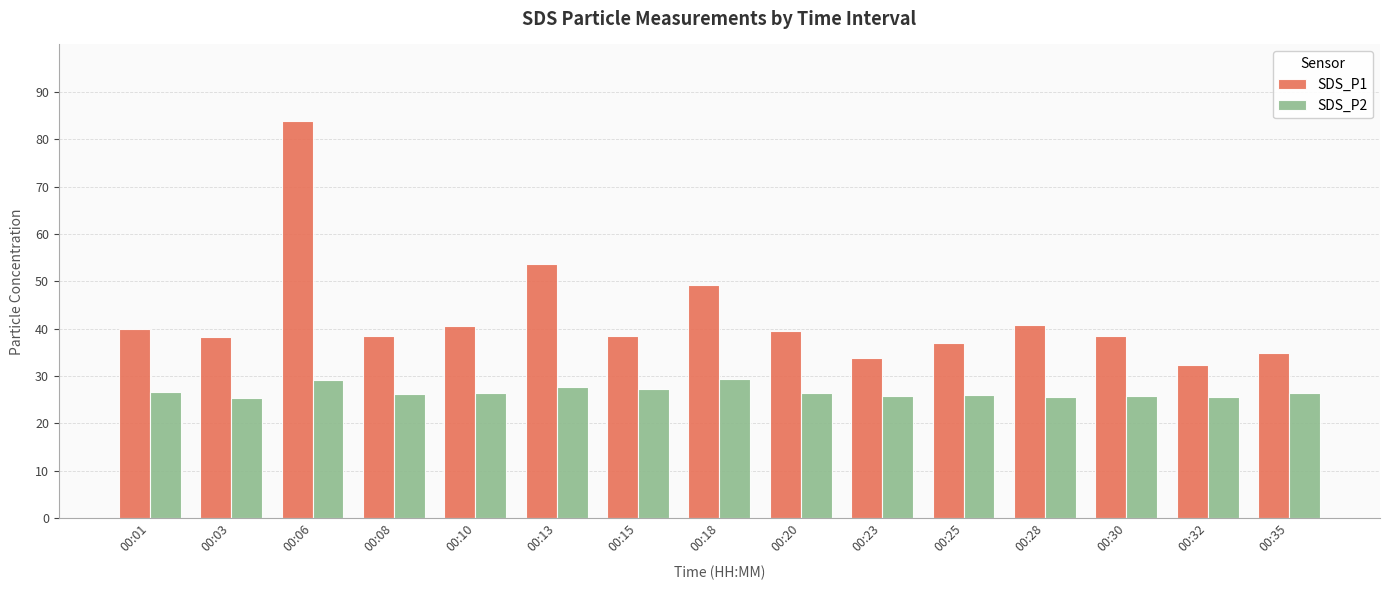

At how many categories does at least one series exceed 30?

15